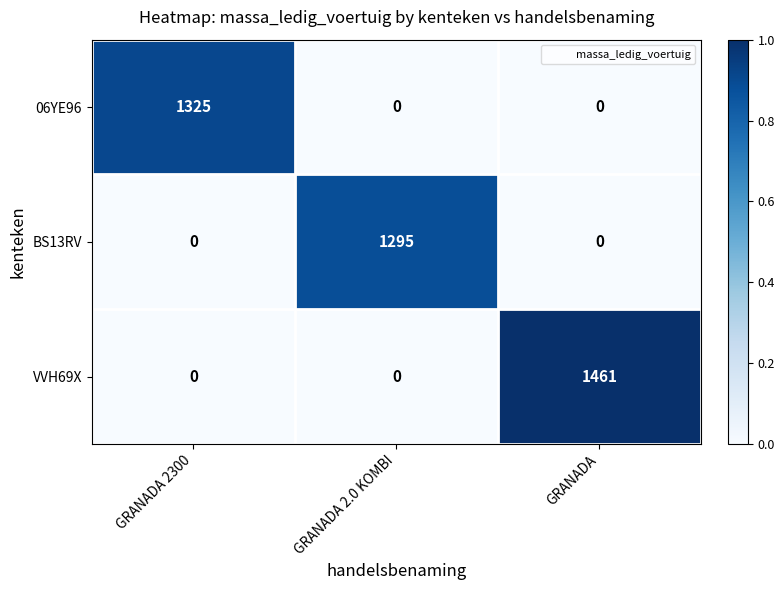

Count the number of data series in this chart.

3